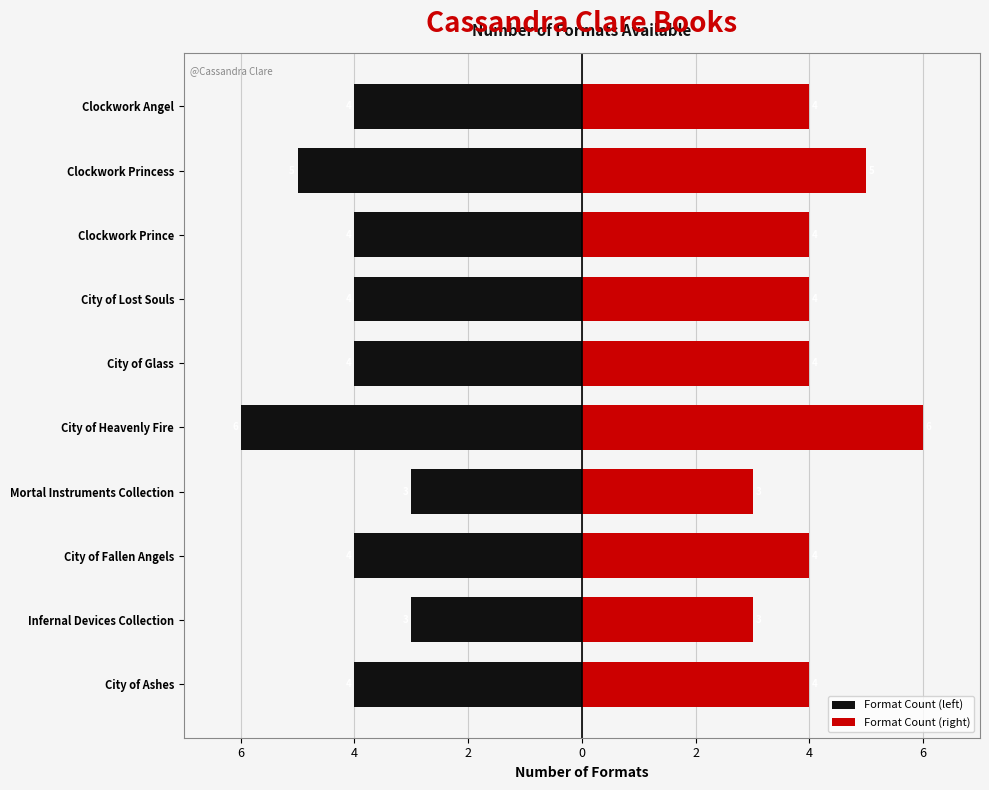

Reading left to right, what are all the values shown in this chart?

Format Count (left): -4	-3	-4	-3	-6	-4	-4	-4	-5	-4
Format Count (right): 4	3	4	3	6	4	4	4	5	4